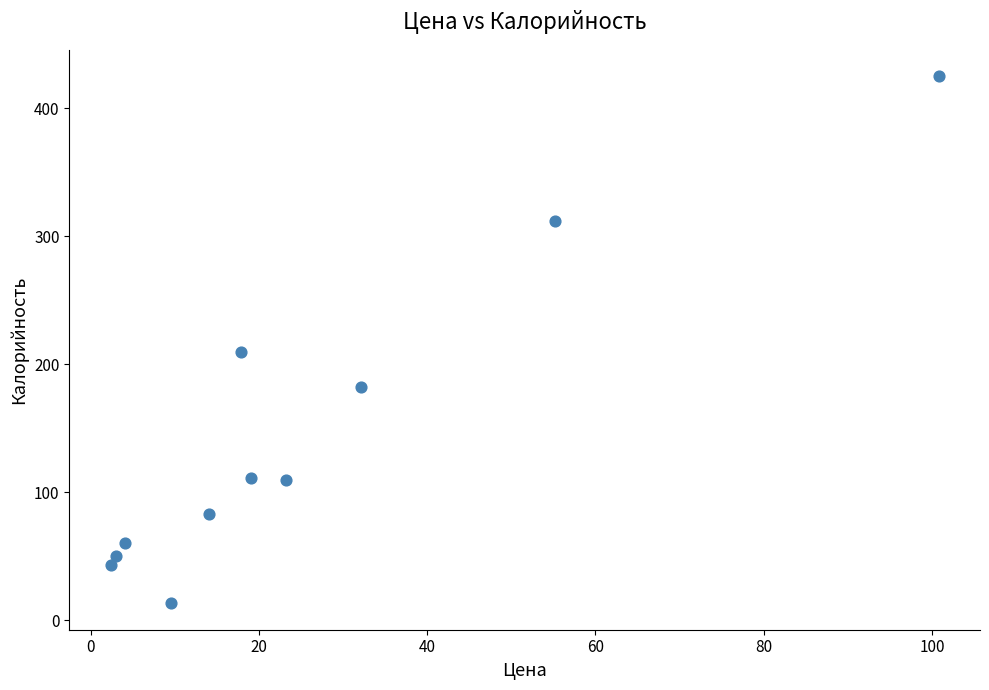

What is the average Y value?

145.4